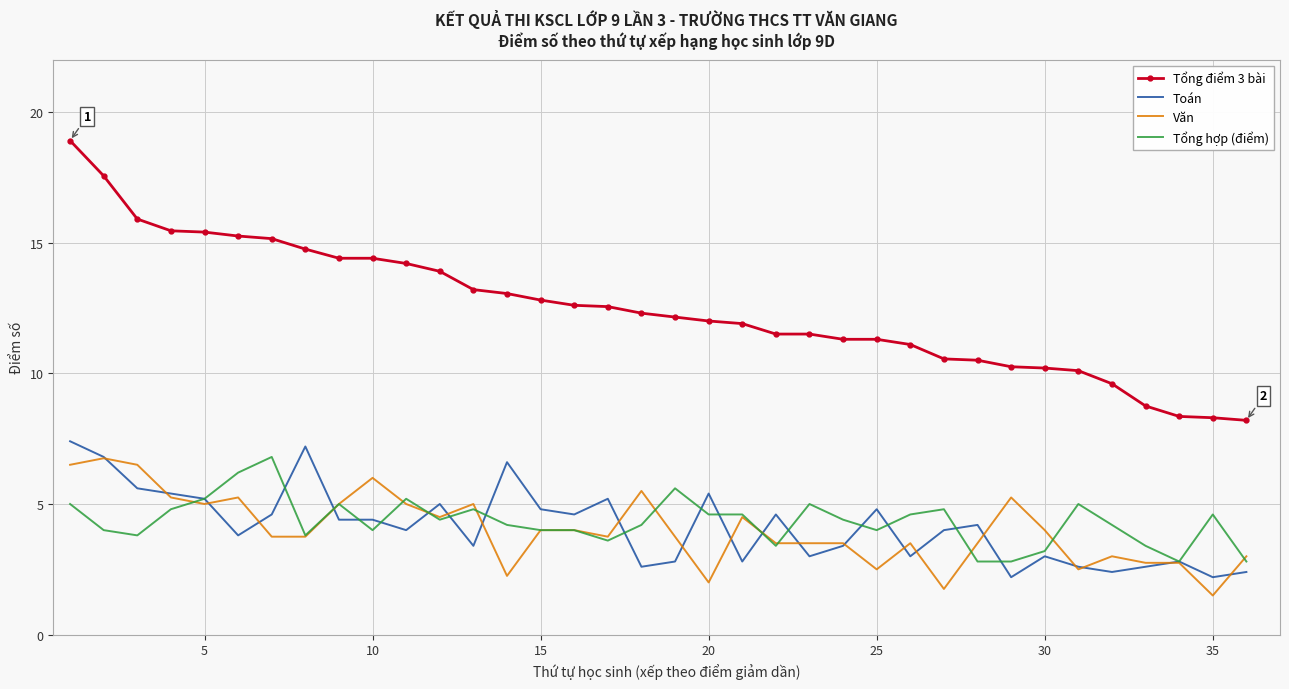

Which series has the largest range (max minus min)?

Tổng điểm 3 bài